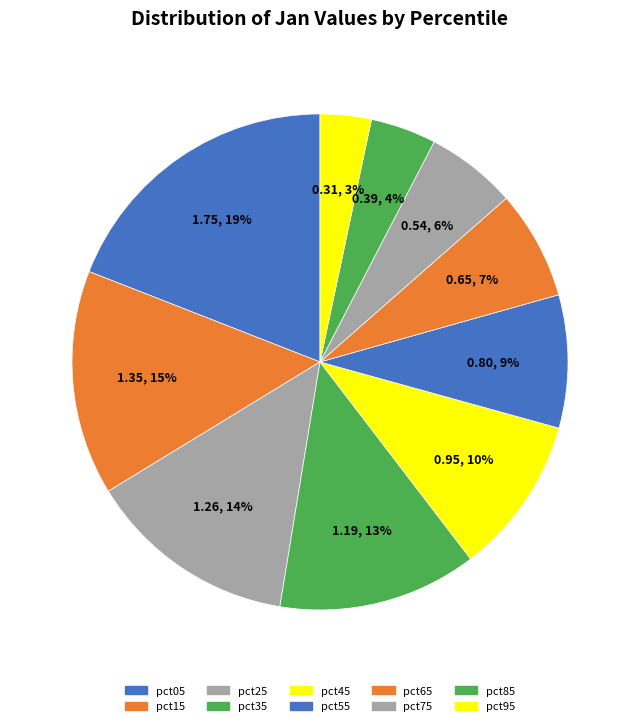

Does pct85 account for over 50% of the chart?

No